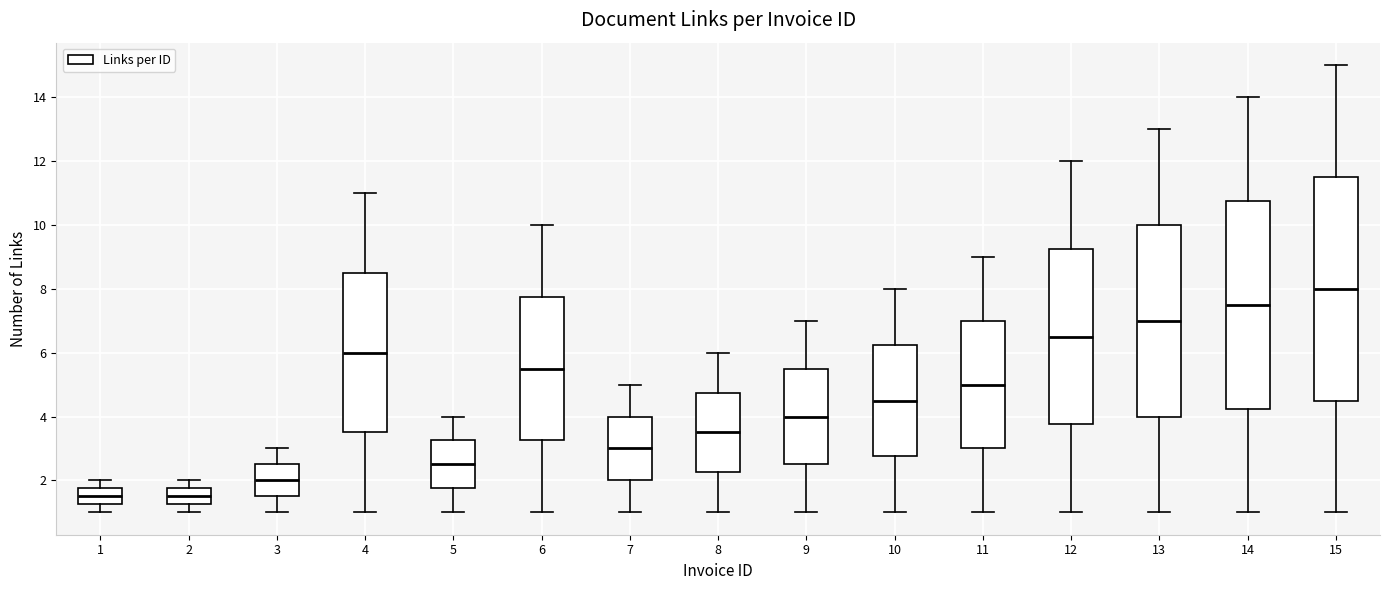

Reading left to right, read every box against the y-axis: the position of its median line, the range the box covers, and the ends of its whiskers. The values are not printed on the chart, so give them approximately, as read against the axis.

1: median 1.6, box 1.2 to 1.8, whiskers 1.0 to 2.0
2: median 1.6, box 1.2 to 1.8, whiskers 1.0 to 2.0
3: median 2.0, box 1.6 to 2.6, whiskers 1.0 to 3.0
4: median 6.0, box 3.6 to 8.6, whiskers 1.0 to 11.0
5: median 2.6, box 1.8 to 3.2, whiskers 1.0 to 4.0
6: median 5.6, box 3.2 to 7.8, whiskers 1.0 to 10.0
7: median 3.0, box 2.0 to 4.0, whiskers 1.0 to 5.0
8: median 3.6, box 2.2 to 4.8, whiskers 1.0 to 6.0
9: median 4.0, box 2.6 to 5.6, whiskers 1.0 to 7.0
10: median 4.6, box 2.8 to 6.2, whiskers 1.0 to 8.0
11: median 5.0, box 3.0 to 7.0, whiskers 1.0 to 9.0
12: median 6.6, box 3.8 to 9.2, whiskers 1.0 to 12.0
13: median 7.0, box 4.0 to 10.0, whiskers 1.0 to 13.0
14: median 7.6, box 4.2 to 10.8, whiskers 1.0 to 14.0
15: median 8.0, box 4.6 to 11.6, whiskers 1.0 to 15.0